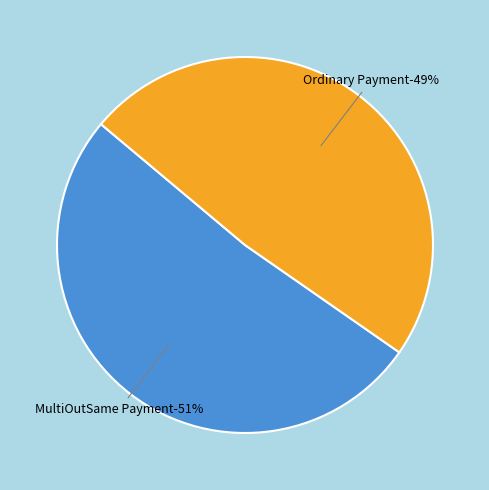

What portion of the pie excludes 671802?

48.6%